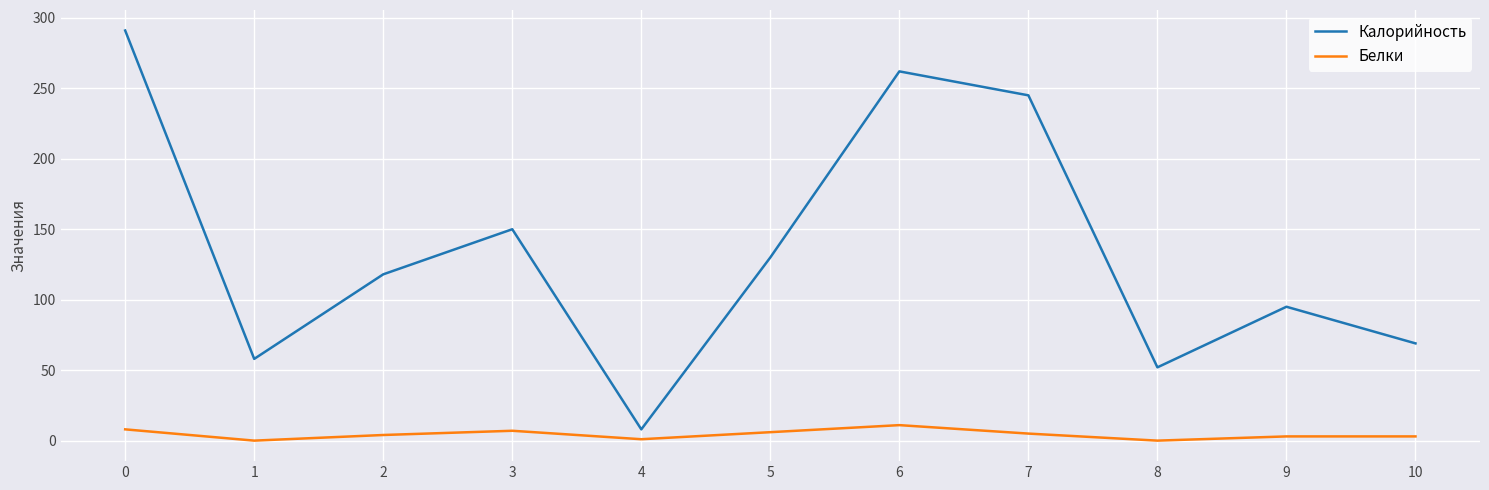

Rank the series by their average value, from lowest to highest.

Белки, Калорийность